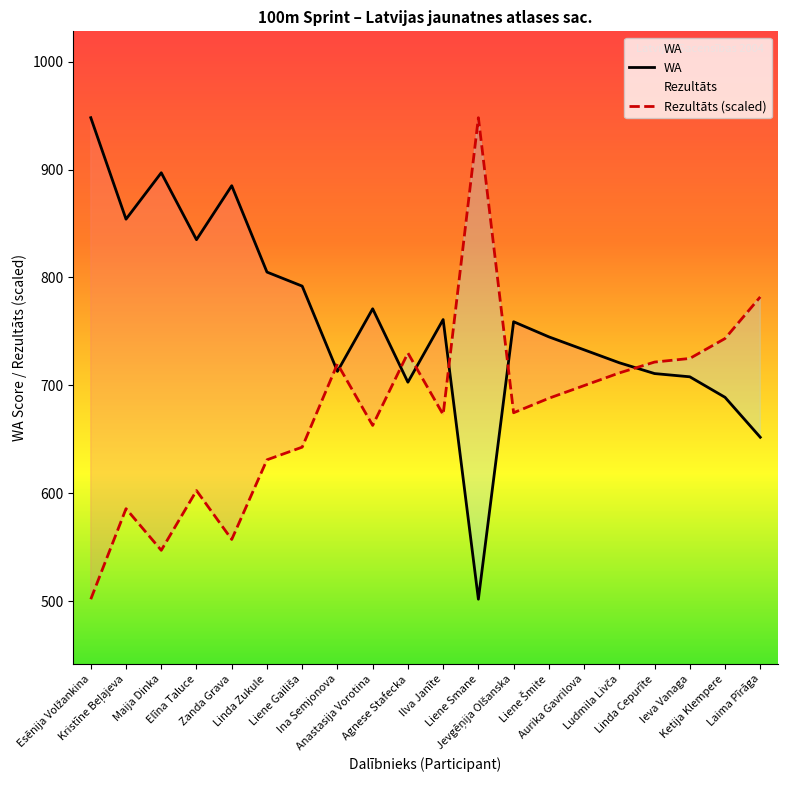

How many lines are shown in the chart?

2